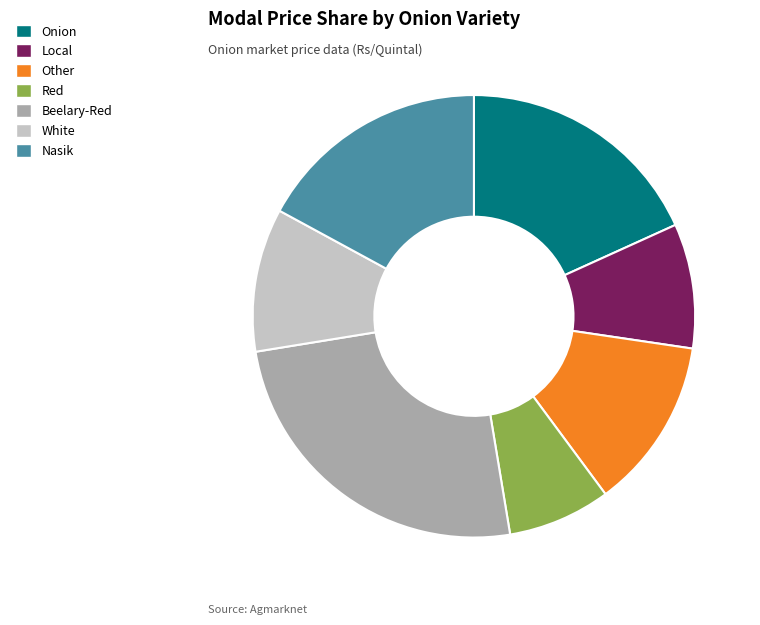

Approximately how many times larger is the value at Local compared to Onion?

0.5